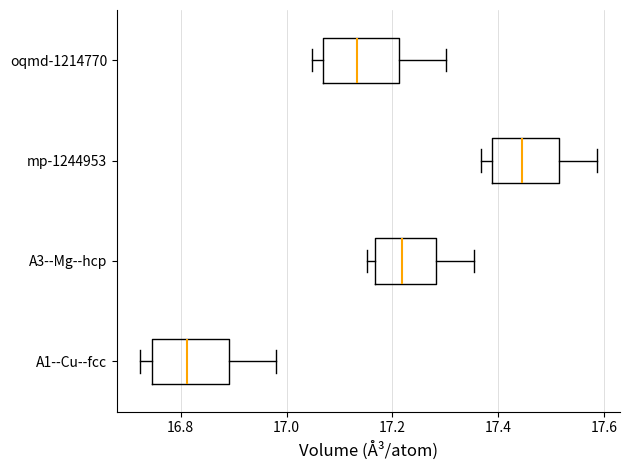

Reading bottom to top, transcribe this box plot: for each box, give where its median line is, the range the box spans, and where its two whiskers end, as read against the x-axis. The values are not printed on the chart, so give them approximately, as read against the axis.

A1--Cu--fcc: median 16.82, box 16.74 to 16.90, whiskers 16.72 to 16.98
A3--Mg--hcp: median 17.22, box 17.16 to 17.28, whiskers 17.16 (just left of the box's left edge) to 17.36
mp-1244953: median 17.44, box 17.38 to 17.52, whiskers 17.36 to 17.58
oqmd-1214770: median 17.14, box 17.06 to 17.22, whiskers 17.04 to 17.30